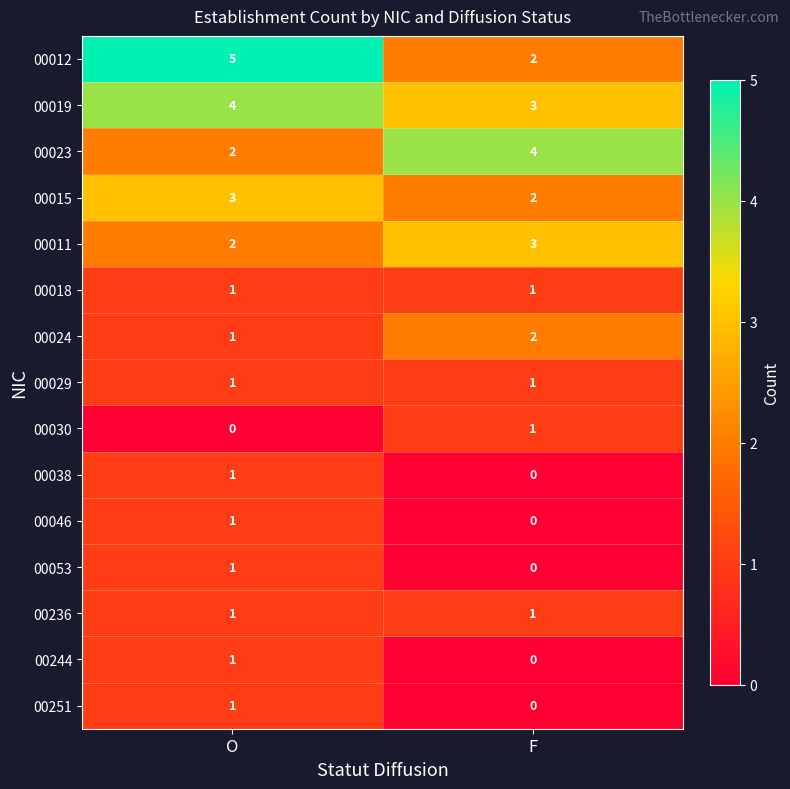

The 00038 series shows -1 at F. True or false?

False